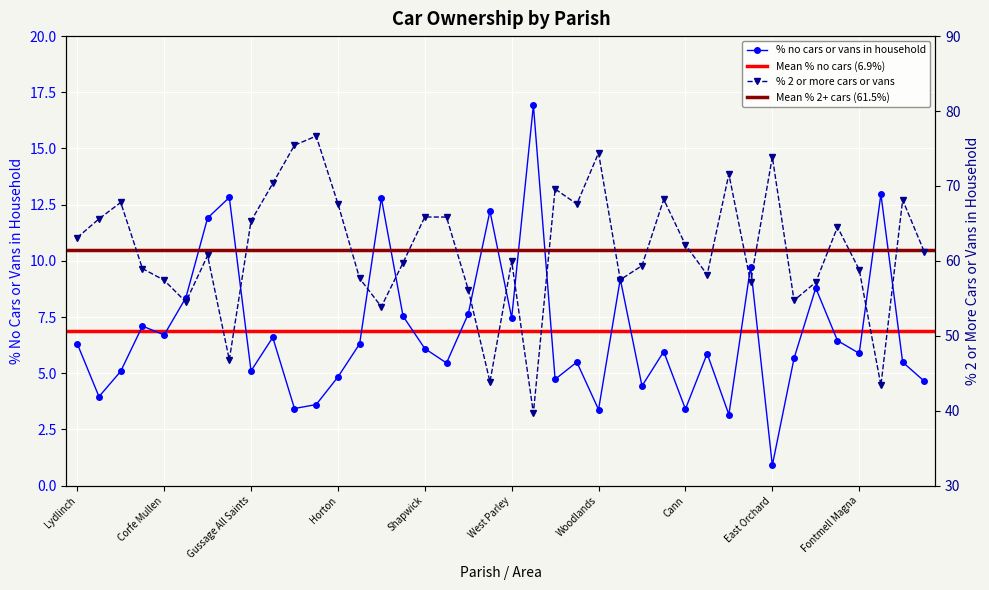

How many categories are shown in the chart?

40